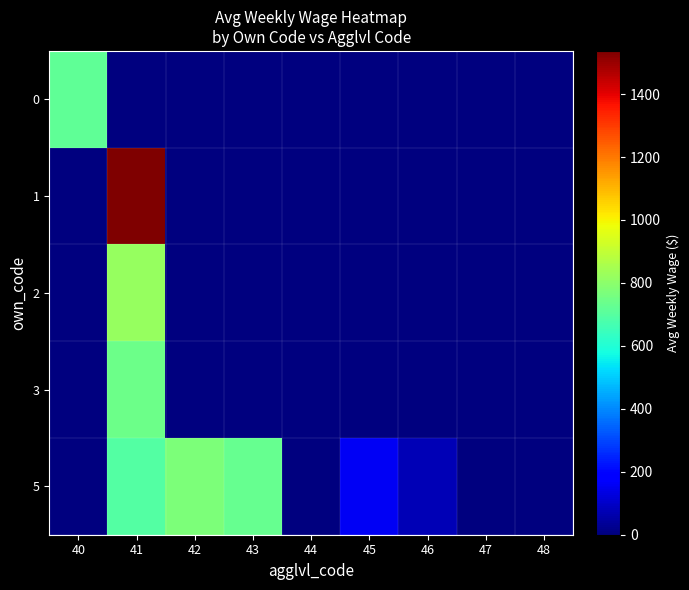

At how many categories does at least one series exceed 1482?

1